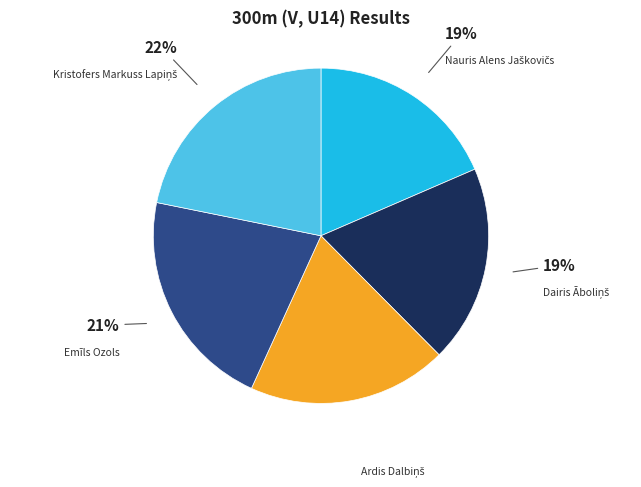

How many slices are in this pie chart?

5